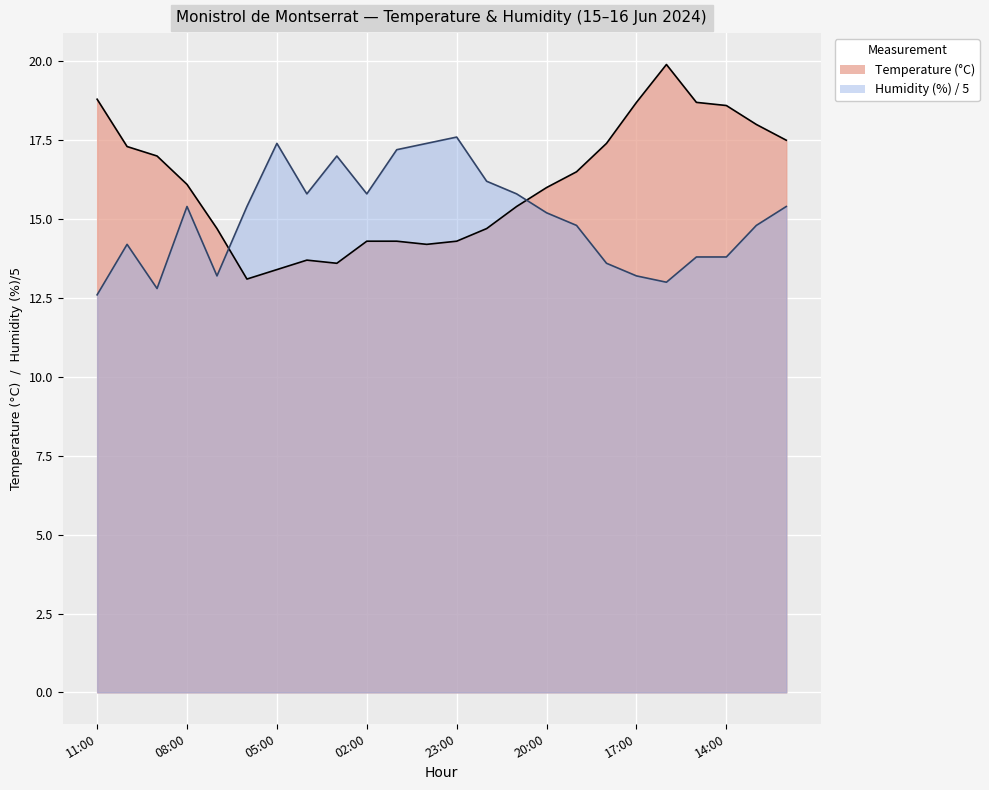

Is it true that Humidity (%) equals 13.0 at 16:00?

True